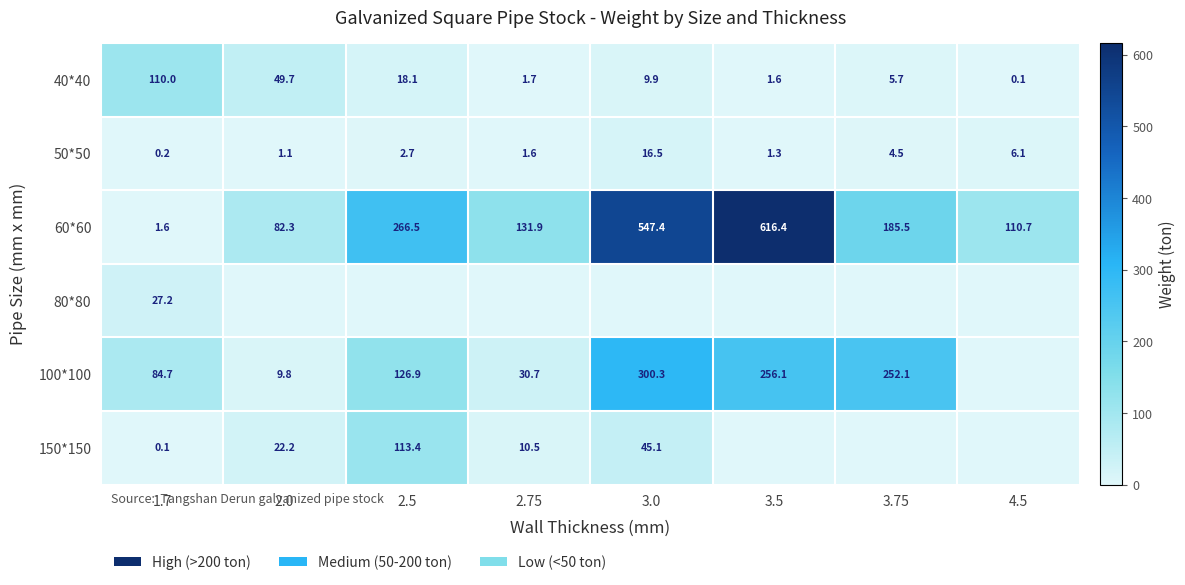

How many data points in 60*60 are less than 185?

4